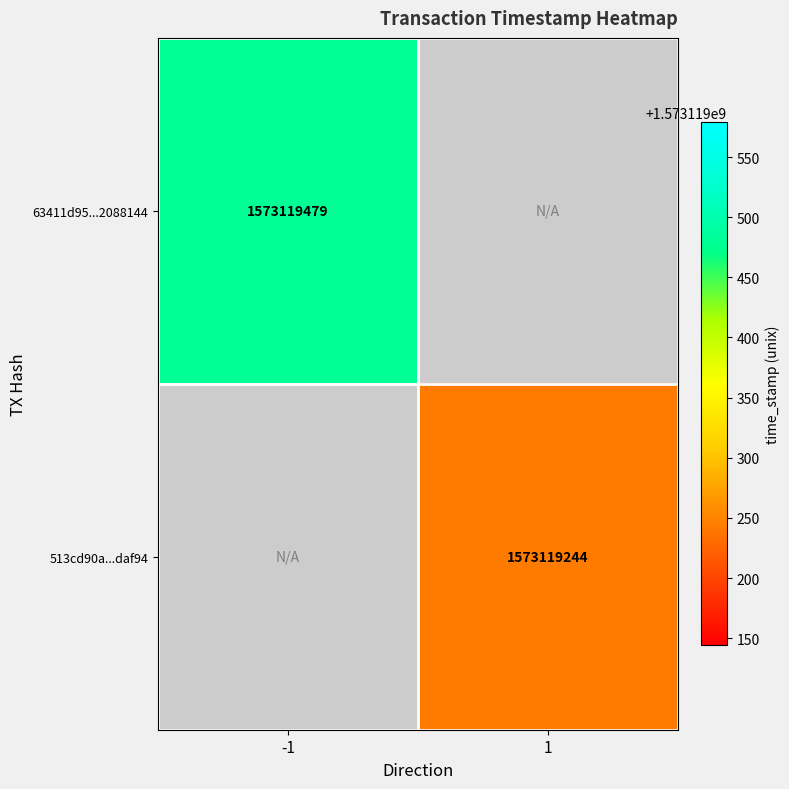

Which has a higher value, direction or time_stamp?

time_stamp